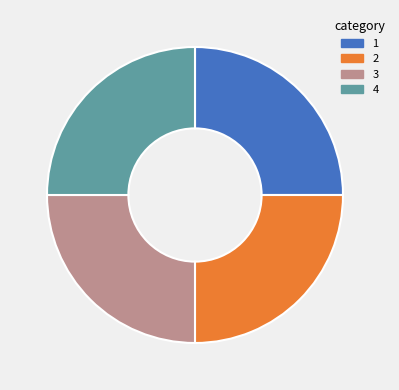

Is there a majority slice in this chart?

No